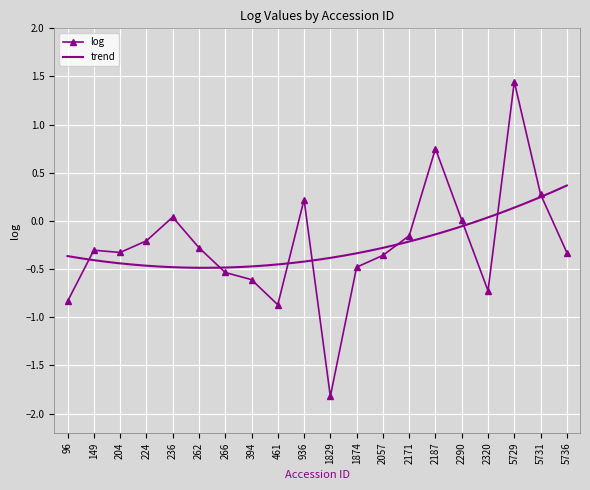

What is the value of the log point at the 8th from the left?

-0.6